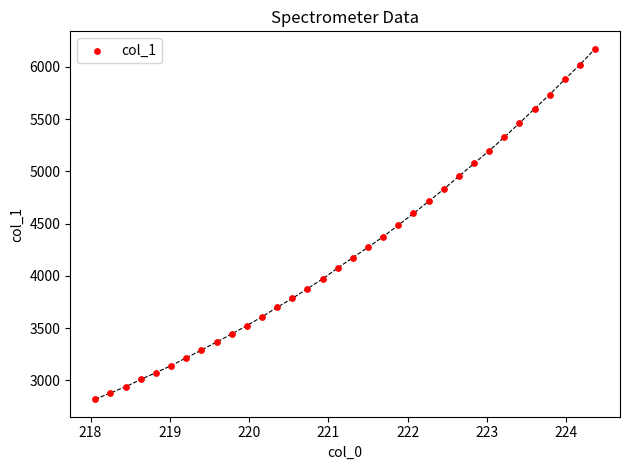

What is the range of X values (max minus min)?

6.3